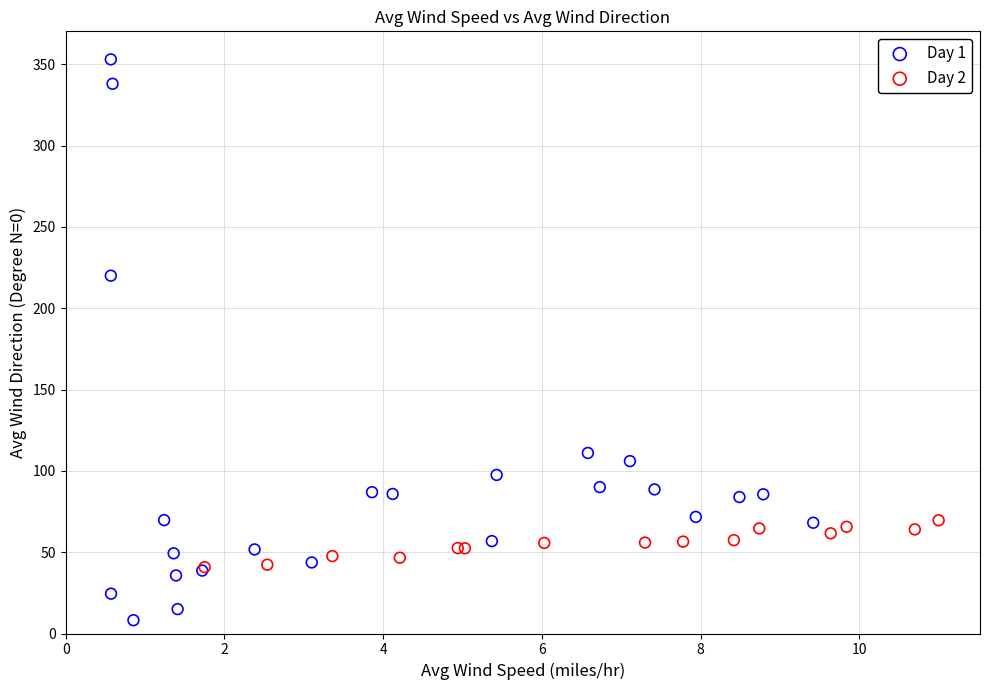

Which series contains the highest Y value?

Day 1